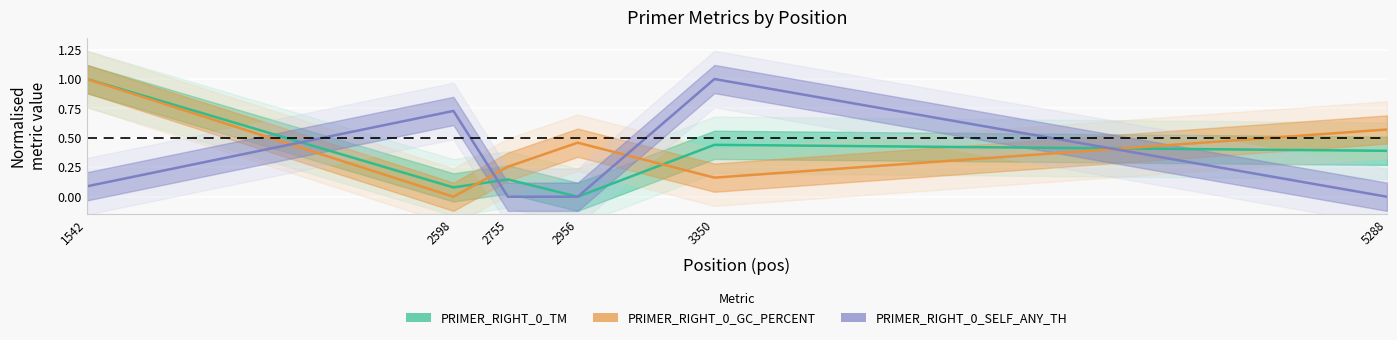

Between which two adjacent categories do PRIMER_RIGHT_0_GC_PERCENT and PRIMER_RIGHT_0_SELF_ANY_TH first intersect?

1542 and 2598